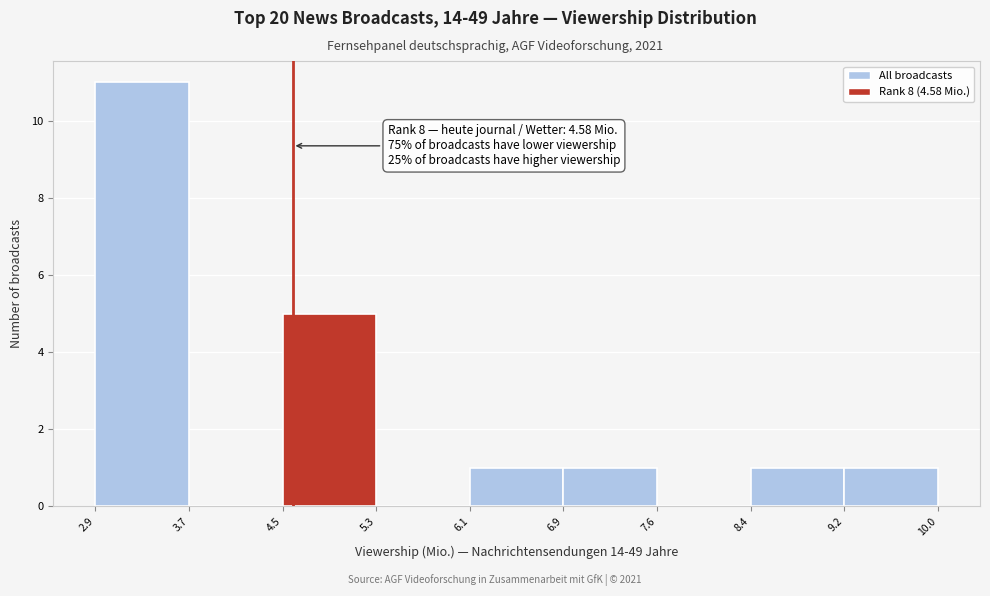

Over which range of the x-axis is the bar tallest?

2.9 to 3.7